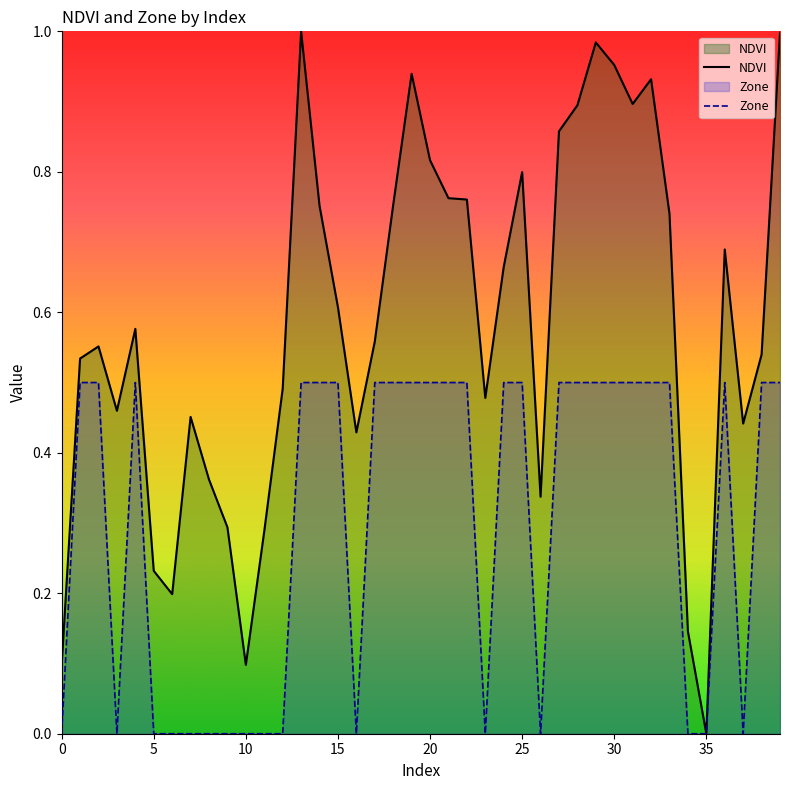

List the series in order of their overall mean, highest first.

NDVI, Zone